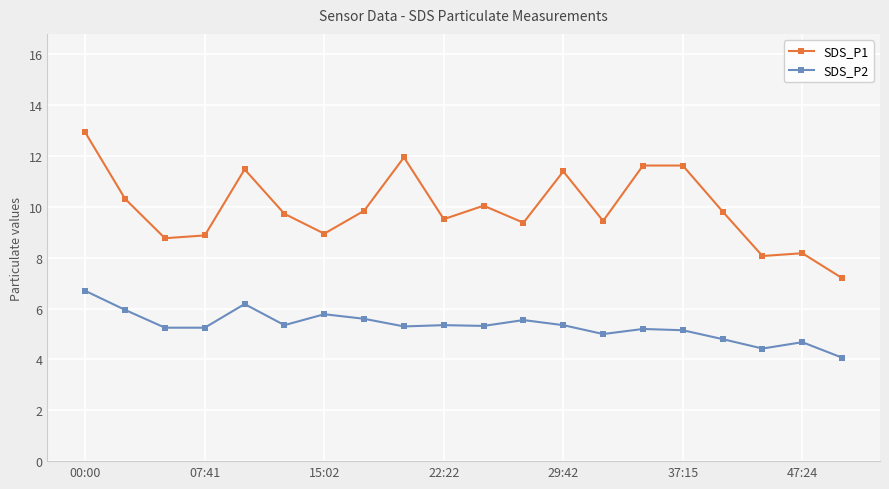

Rank the series by their average value, from lowest to highest.

SDS_P2, SDS_P1